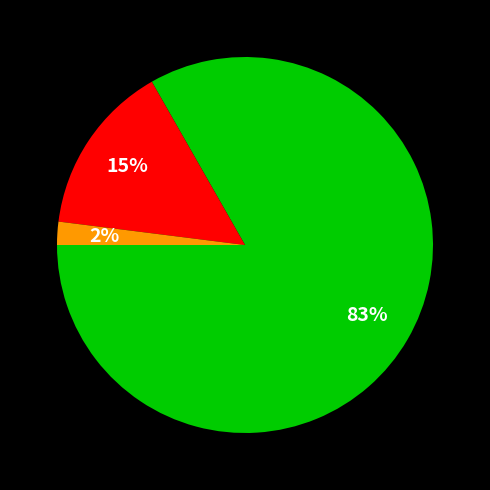

Does any single category account for the majority?

Yes